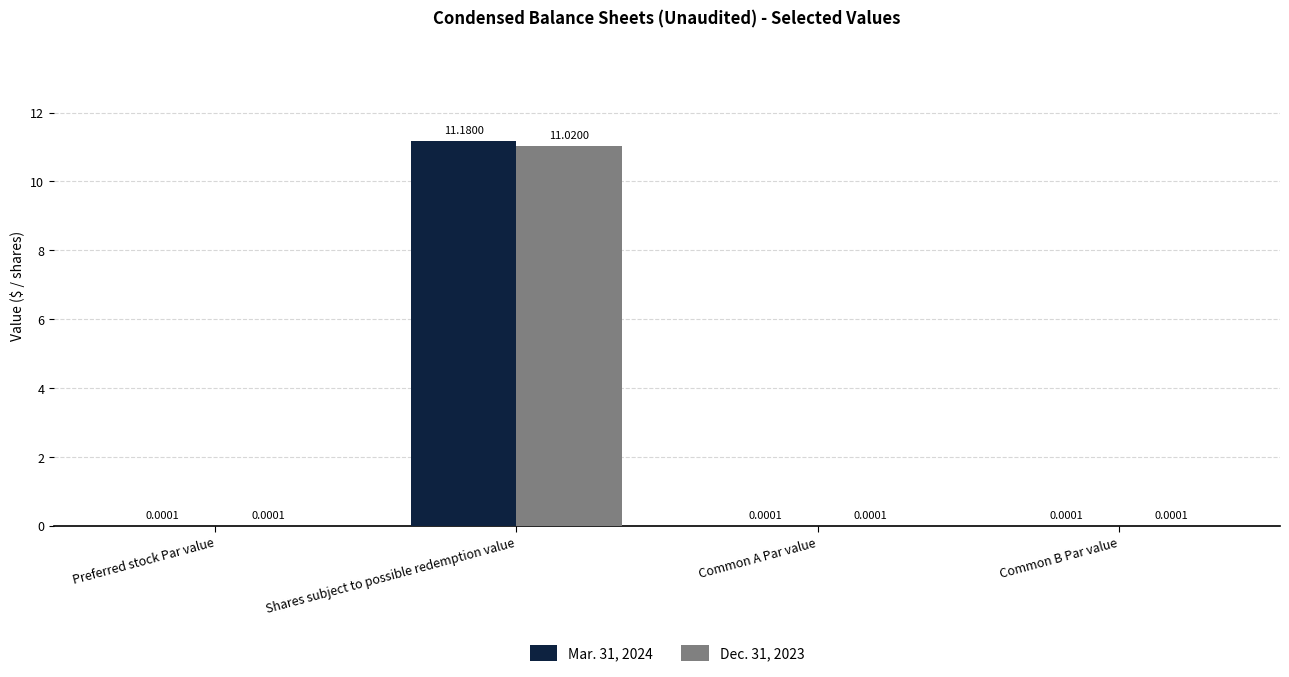

Which category has the highest value across all series?

Shares subject to possible redemption value